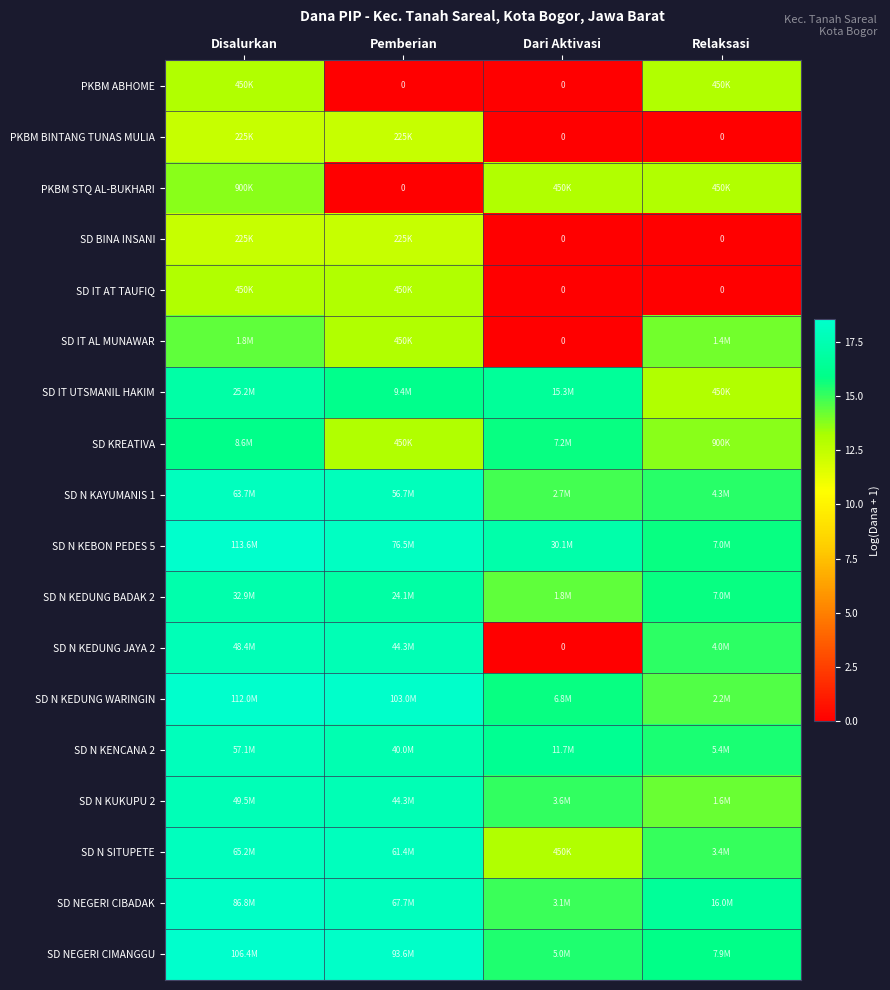

What is the difference between the maximum and minimum values in the SD N KENCANA 2 series?

2.4